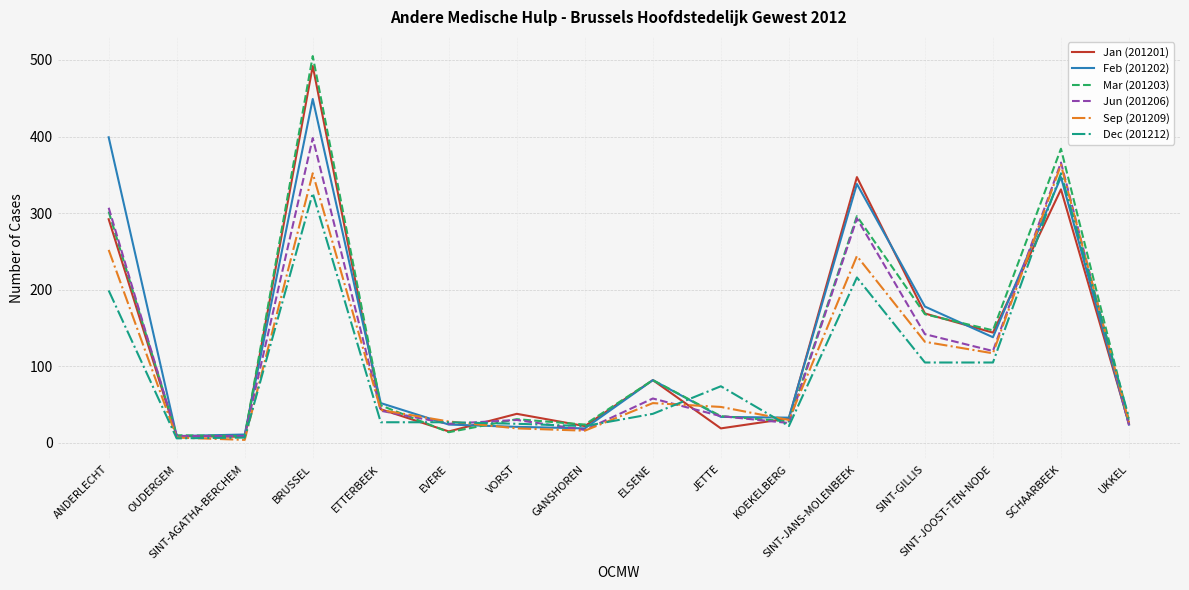

Which series has the largest range (max minus min)?

Mar (201203)